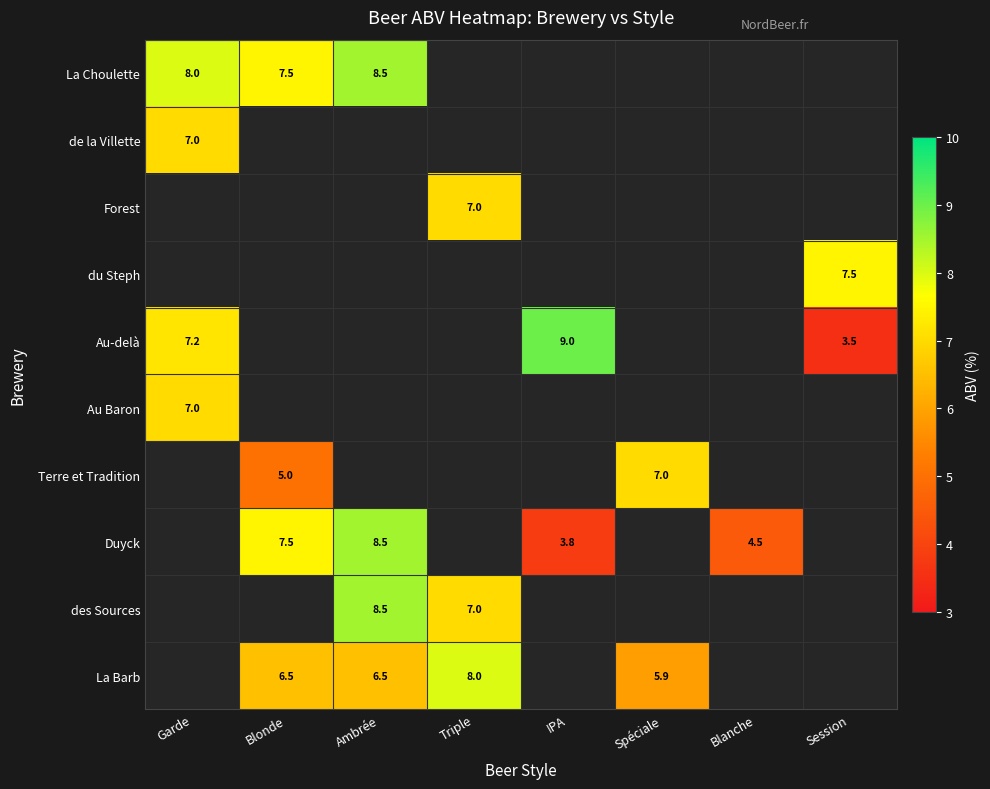

Which has a higher value, Triple or Garde?

Garde